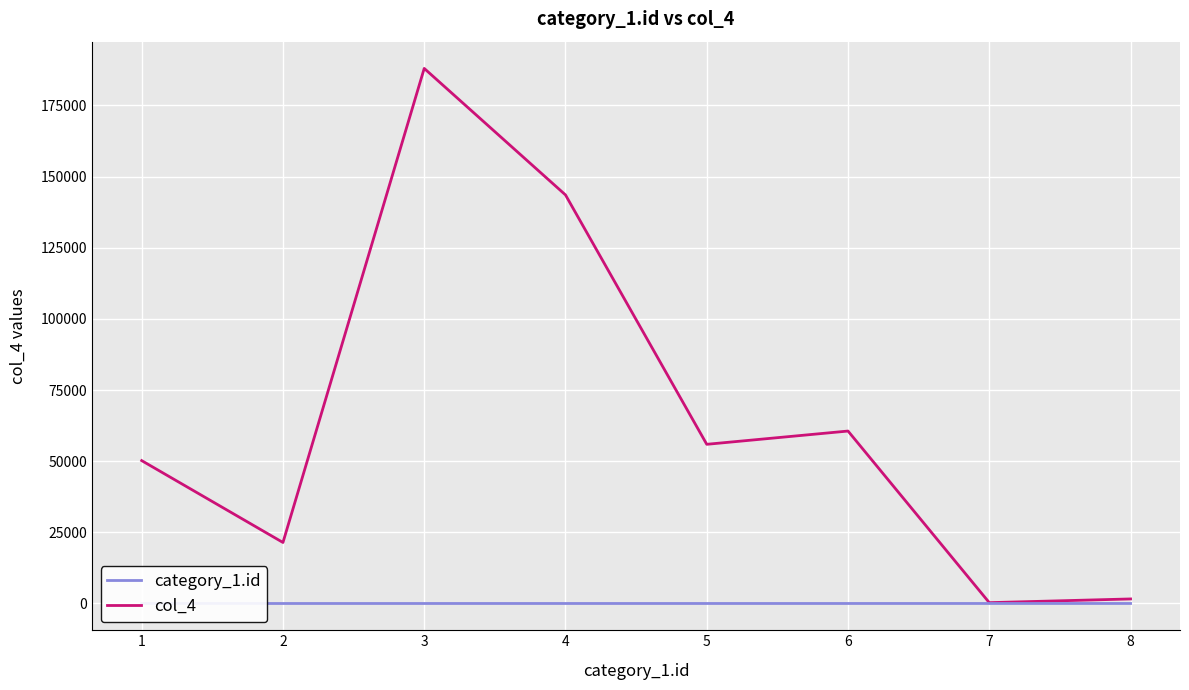

Rank the series by their average value, from highest to lowest.

col_4, category_1.id